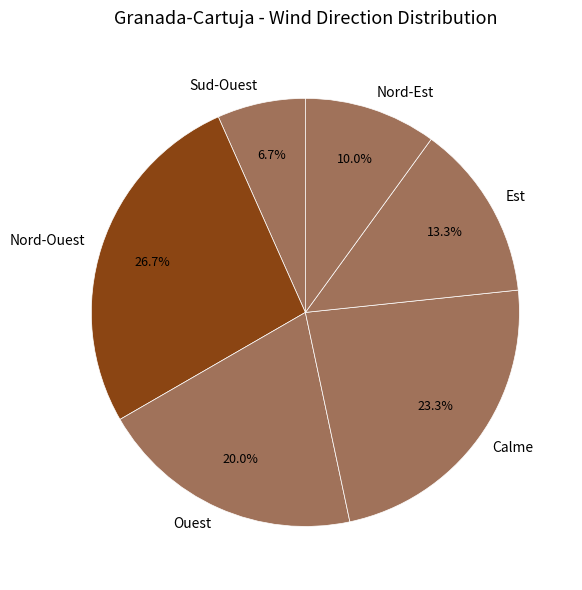

How many slices are in this pie chart?

6